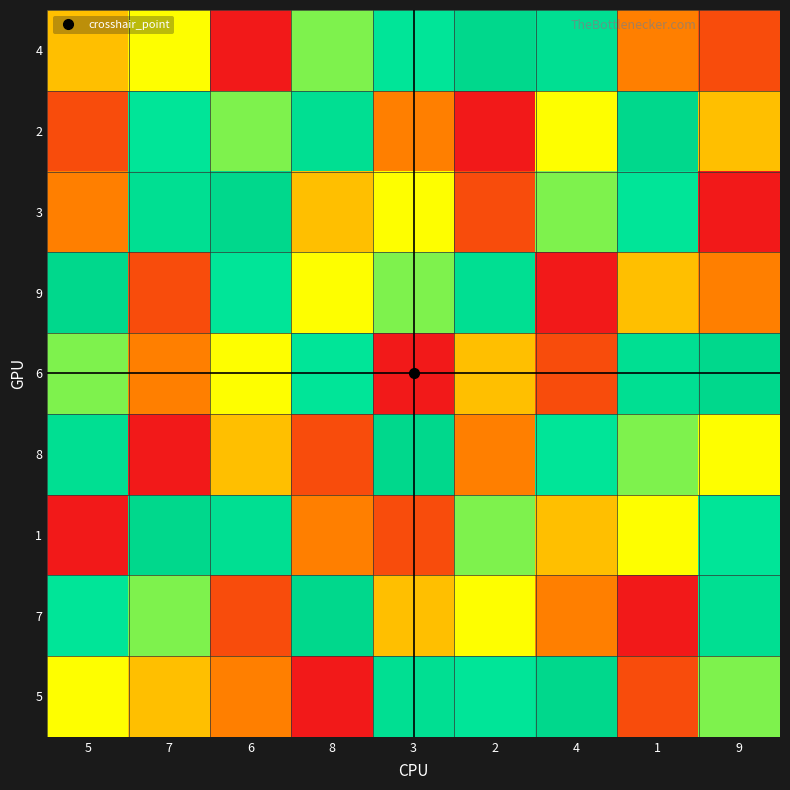

Reading left to right, list all the values displayed in this chart.

4: 5=4	7=5	6=1	8=6	3=7	2=9	4=8	1=3	9=2
2: 5=2	7=7	6=6	8=8	3=3	2=1	4=5	1=9	9=4
3: 5=3	7=8	6=9	8=4	3=5	2=2	4=6	1=7	9=1
9: 5=9	7=2	6=7	8=5	3=6	2=8	4=1	1=4	9=3
6: 5=6	7=3	6=5	8=7	3=1	2=4	4=2	1=8	9=9
8: 5=8	7=1	6=4	8=2	3=9	2=3	4=7	1=6	9=5
1: 5=1	7=9	6=8	8=3	3=2	2=6	4=4	1=5	9=7
7: 5=7	7=6	6=2	8=9	3=4	2=5	4=3	1=1	9=8
5: 5=5	7=4	6=3	8=1	3=8	2=7	4=9	1=2	9=6